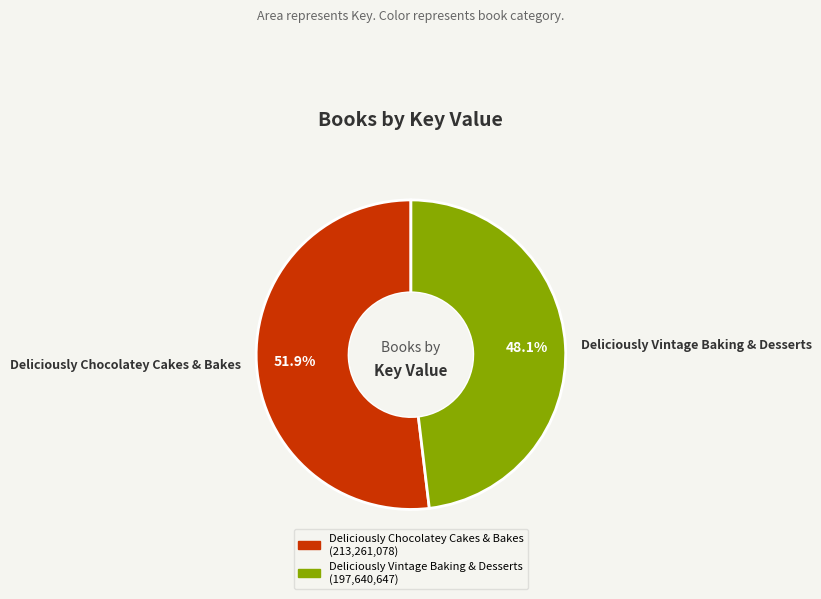

Which category has the smallest portion of the pie?

Deliciously Vintage Baking & Desserts